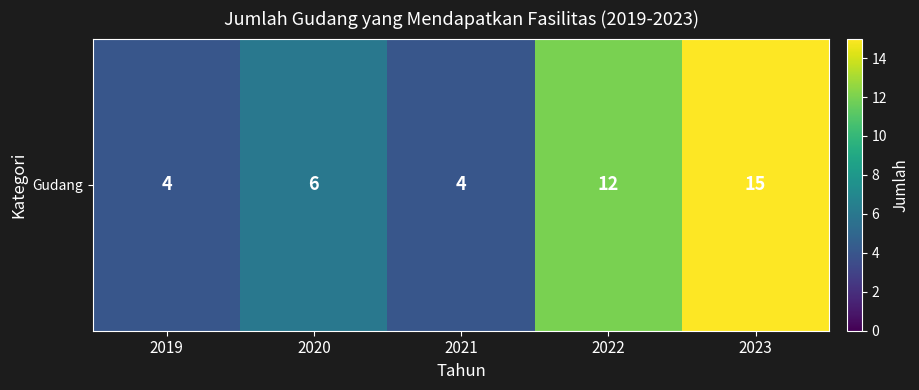

What is the ratio of the value at 2022 to the value at 2019?

3.0